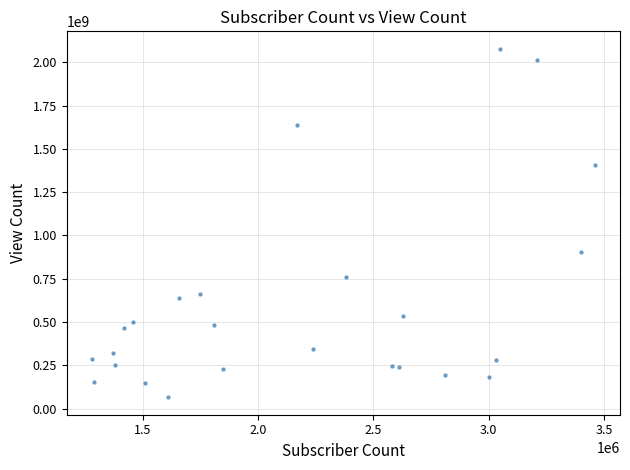

What Y value in the scatter plot is closest to 1071737868?

902063741